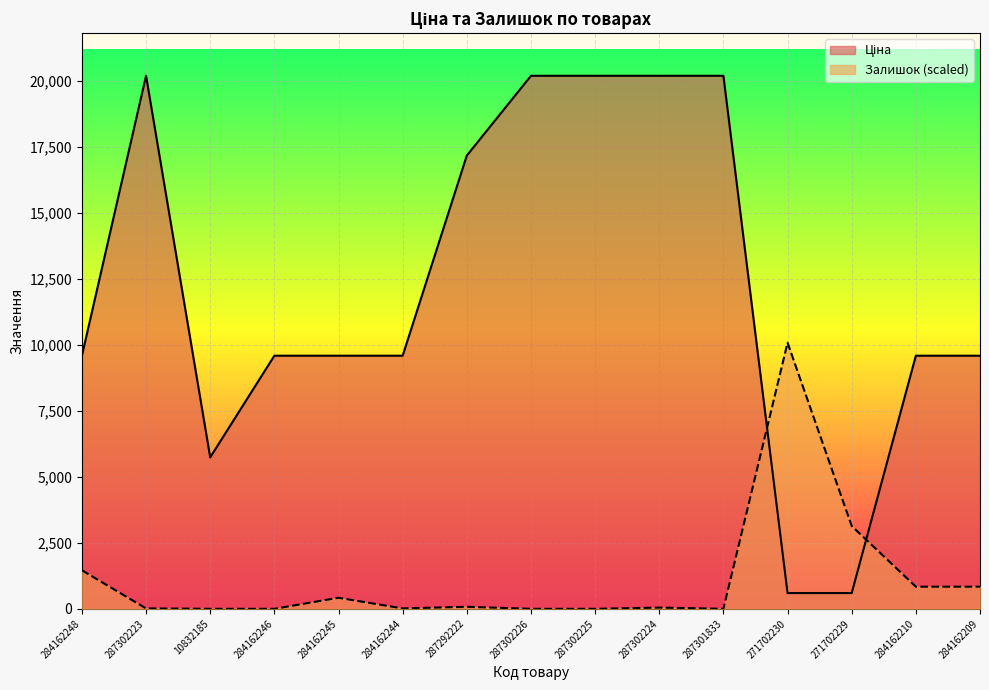

In Залишок, how many points are lower than both neighbors (excluding endpoints)?

2